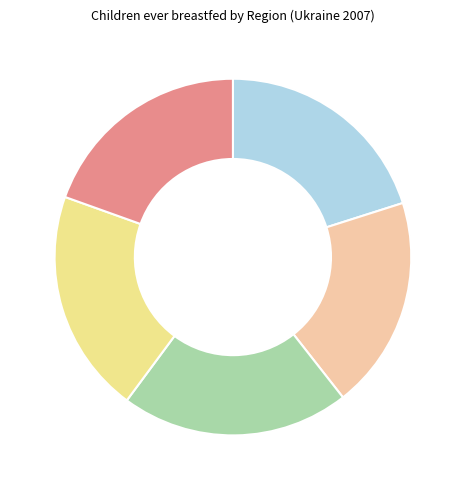

Is there any slice that represents more than half of the pie?

No